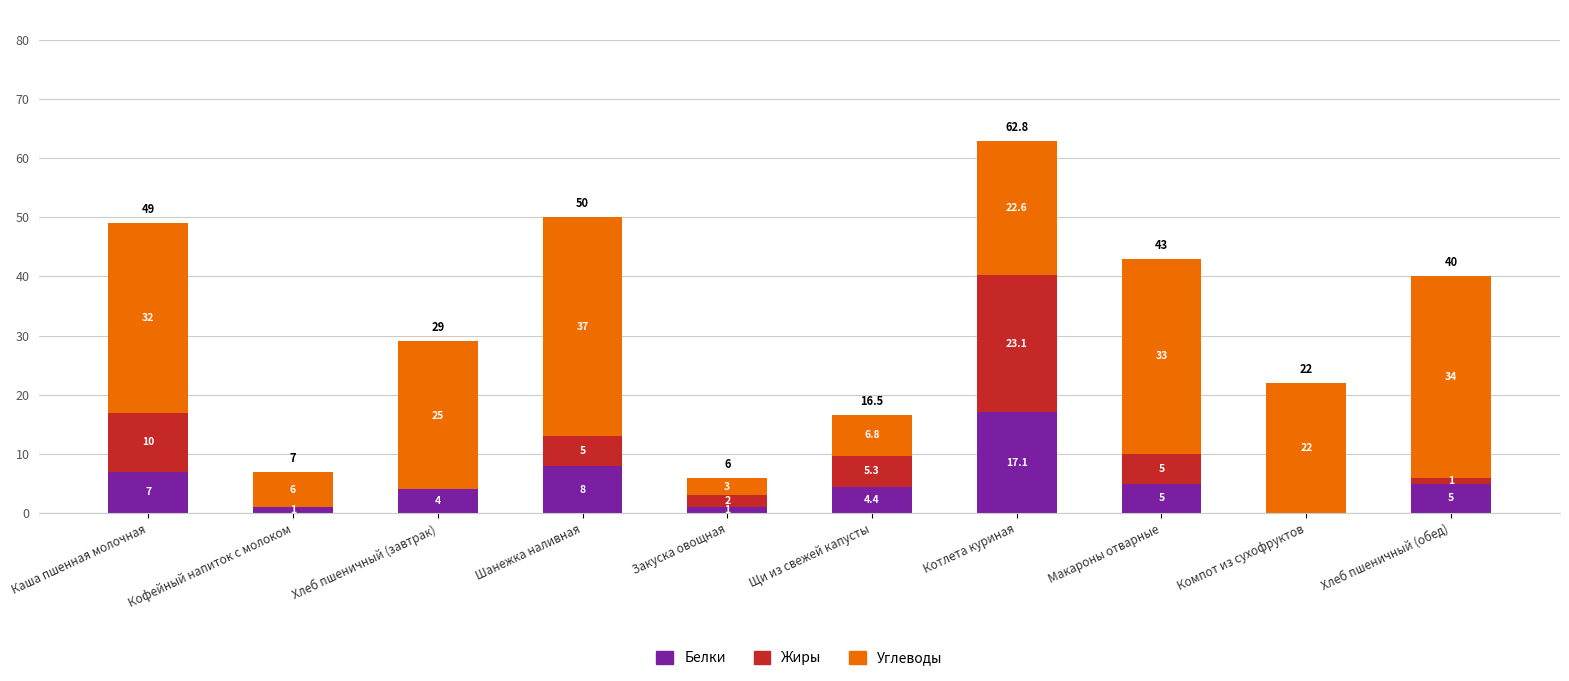

Where is Белки nearest to the value 8?

Шанежка наливная